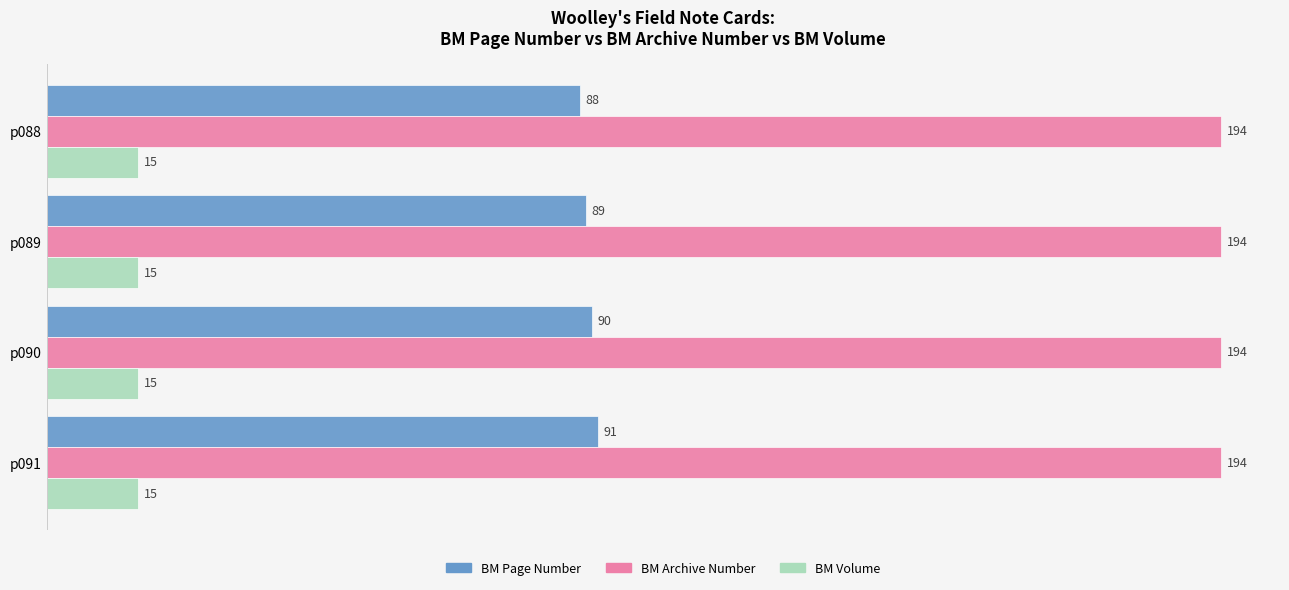

What value does the BM Page Number series have at p089?

89